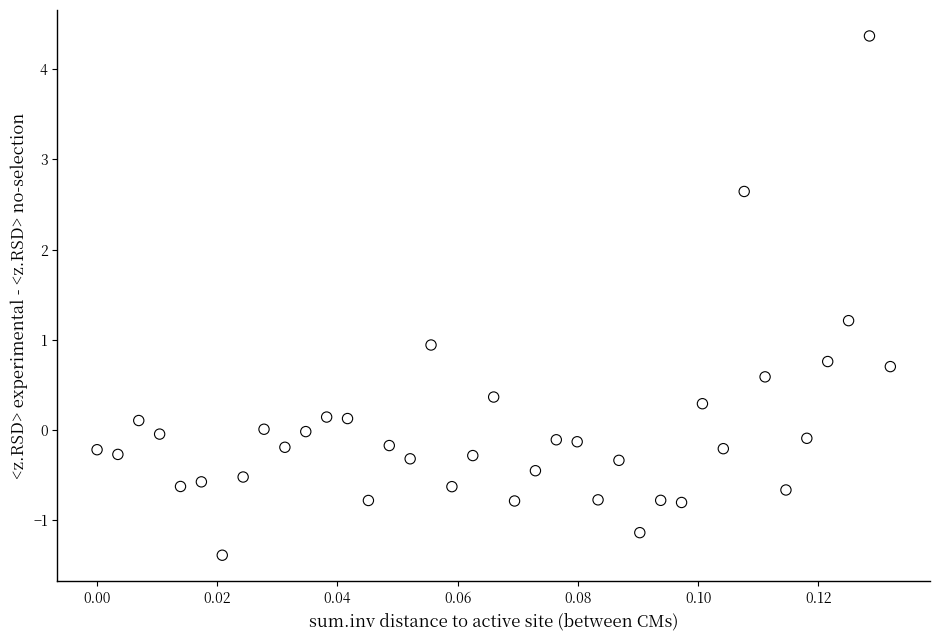

What is the range of Y values (max minus min)?

5.8